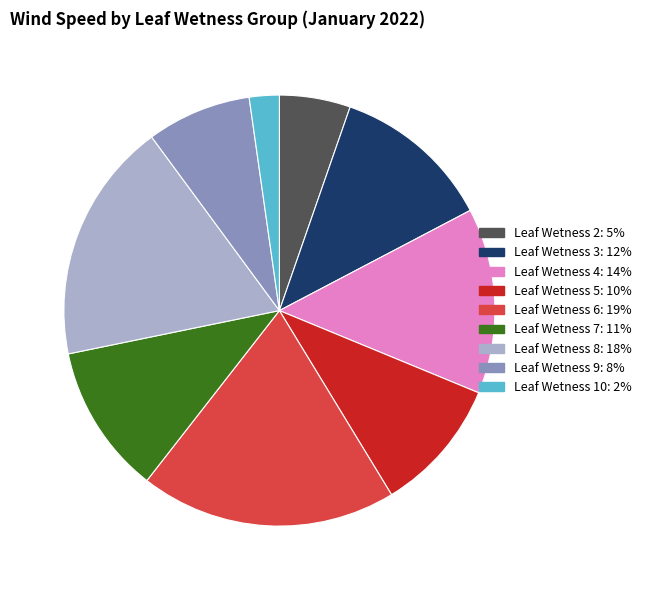

Is there any slice that represents more than half of the pie?

No